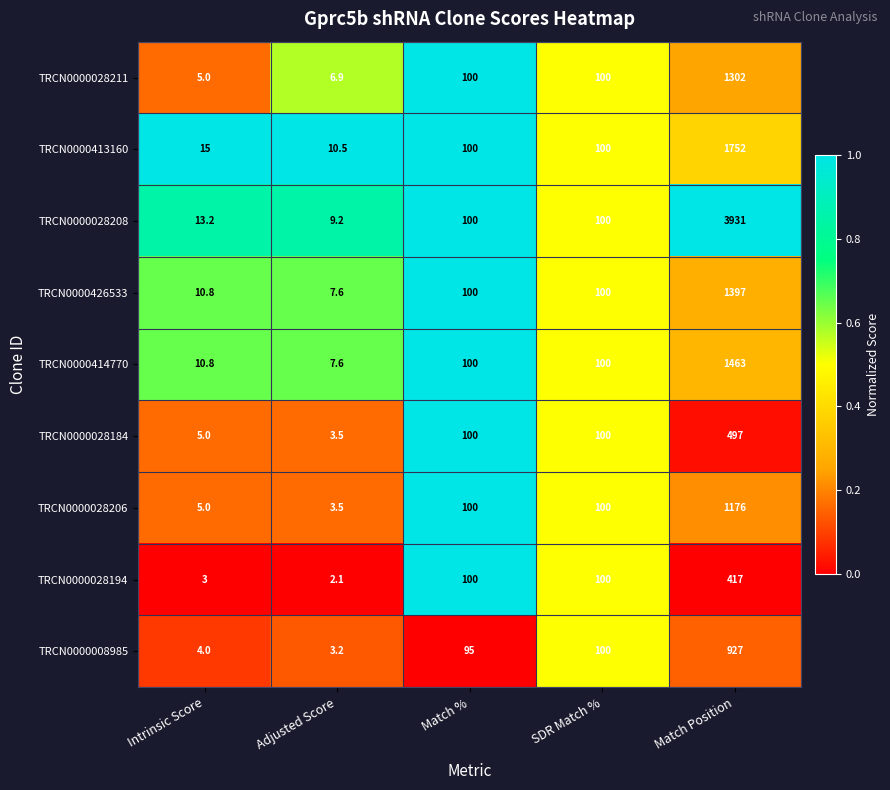

At which category is the sum across all series the highest?

Match Position